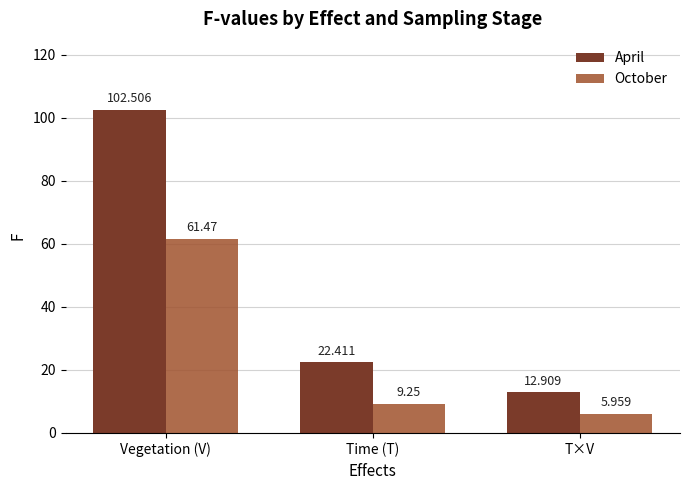

What is the sum of the October values at T×V and Vegetation (V)?

67.4